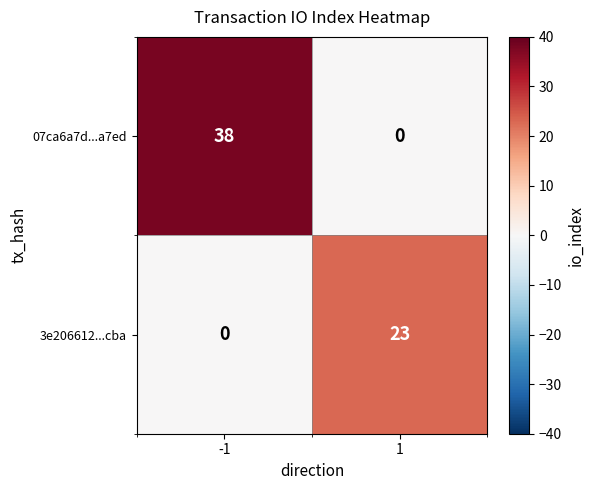

What is the maximum value shown in the chart?

38